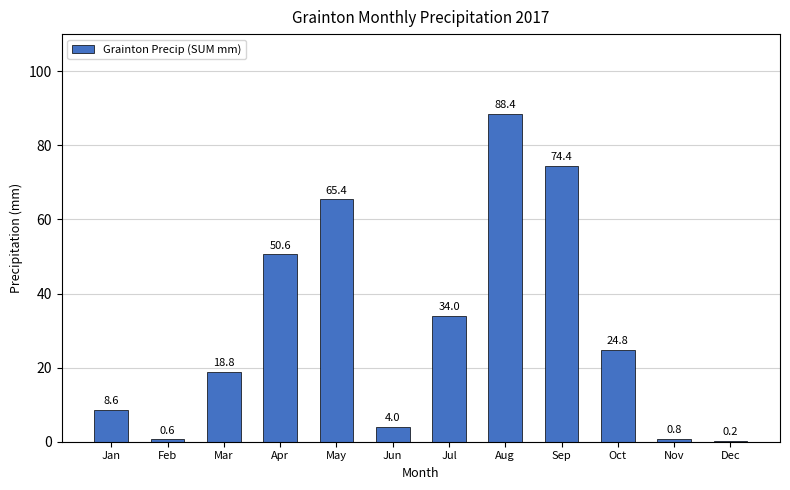

What is the approximate value at Sep?

74.4